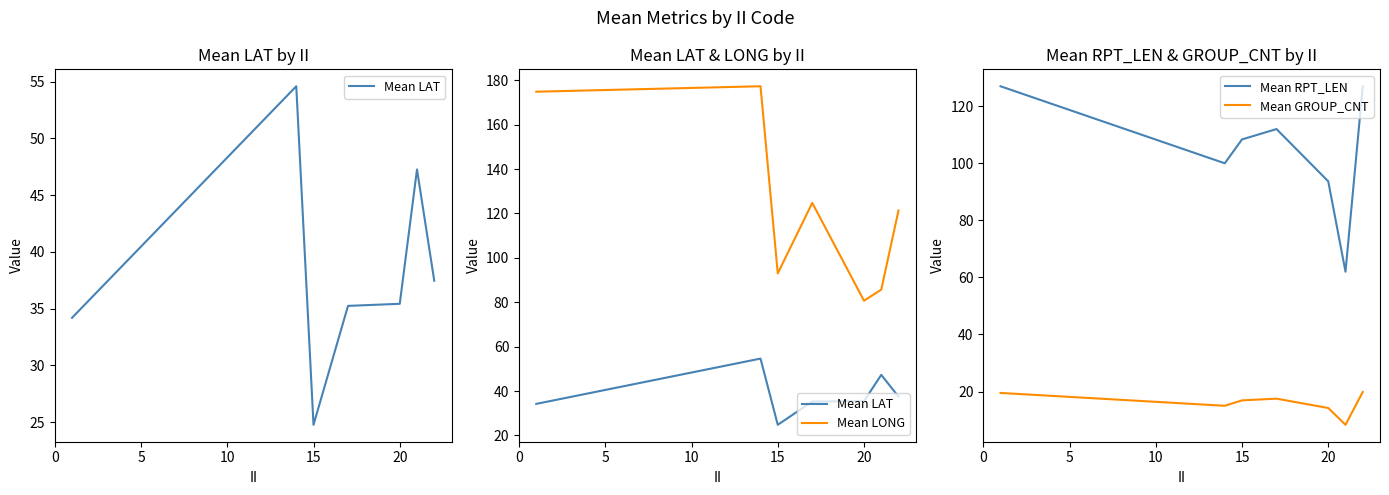

The value of Mean RPT_LEN at 15 is 108.4. True or false?

True